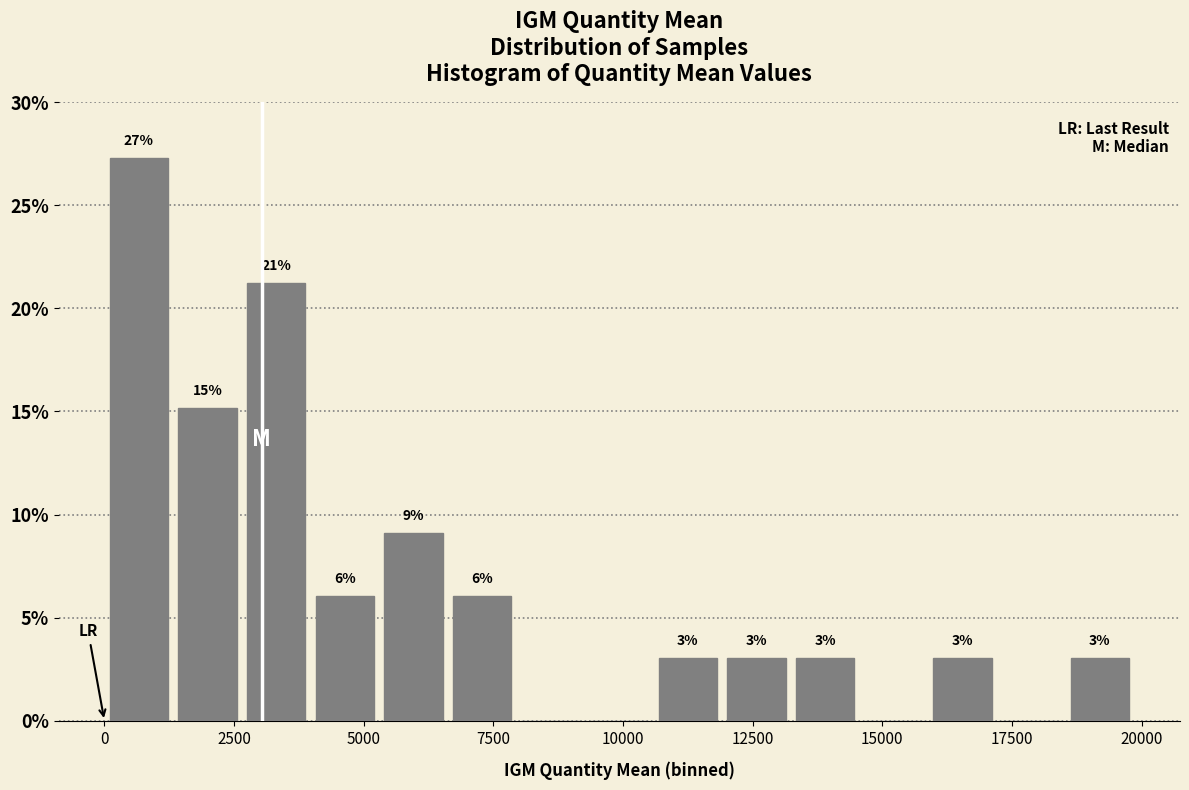

Around what value on the x-axis is the tallest bar? Give the approximate position of its centre, as read against the axis.

500